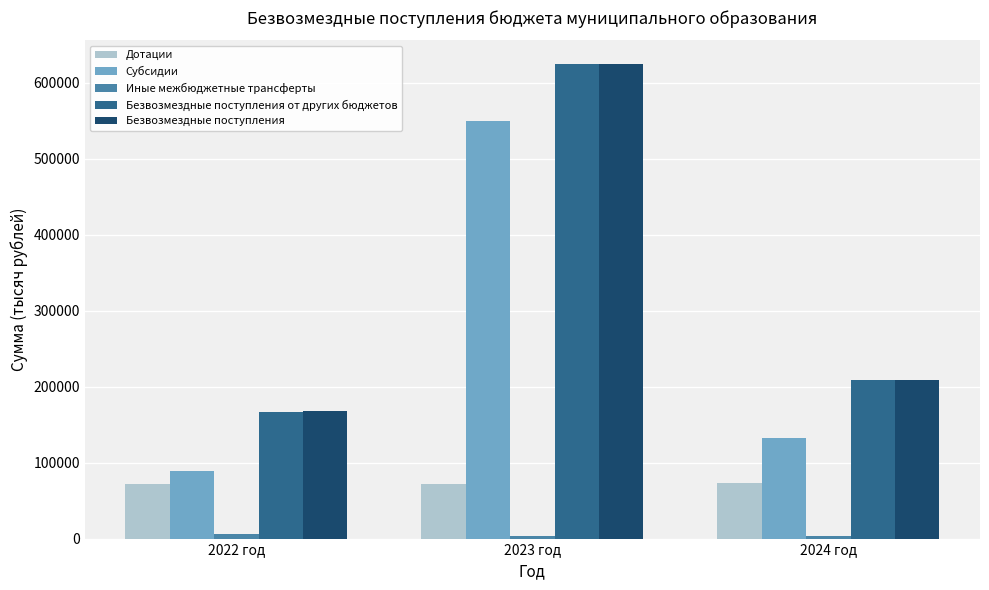

The value of Субсидии at 2024 год is 85318.4. True or false?

False